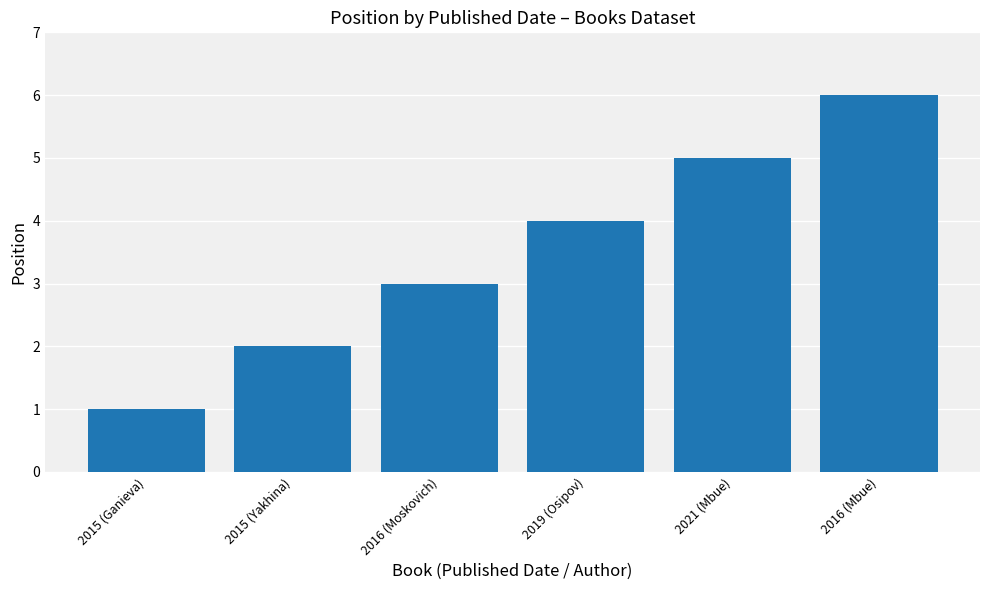

Is it true that the value at 2015 (Yakhina) is 0?

False